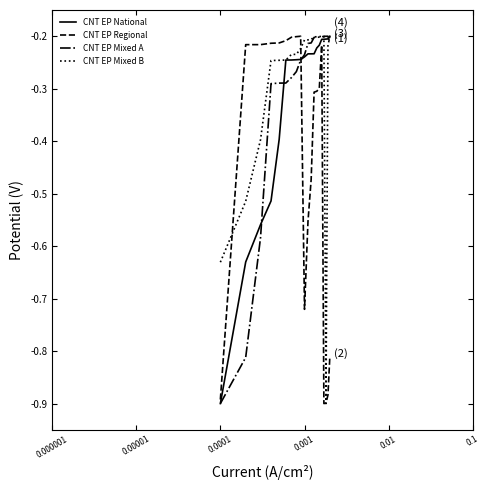

The value of CNT EP Mixed A at 0.001 is -0.1. True or false?

False